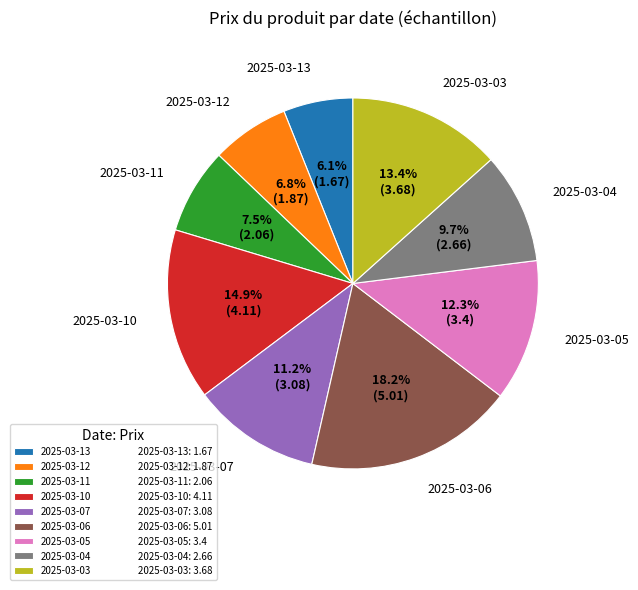

What is the ratio of the value at 2025-03-04 to the value at 2025-03-13?

1.6